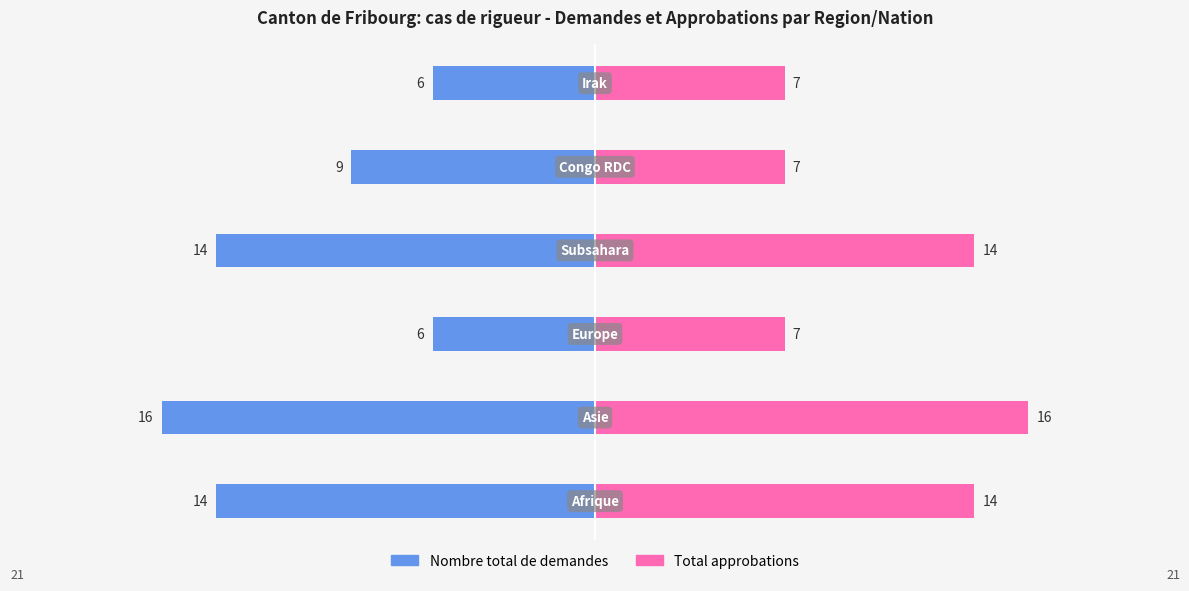

Reading left to right, transcribe all the data shown in this chart.

Nombre total de demandes: -14	-16	-6	-14	-9	-6
Total approbations: 14	16	7	14	7	7